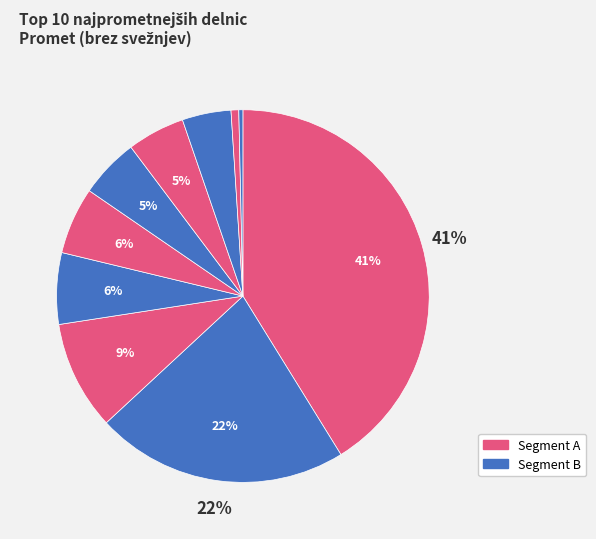

How many slices are in this pie chart?

10